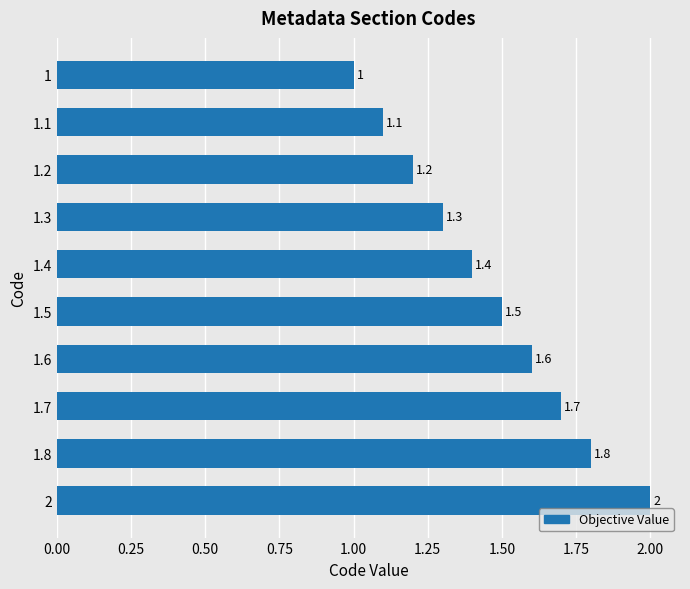

True or false: the data shows 1.6 at 1.6.

True